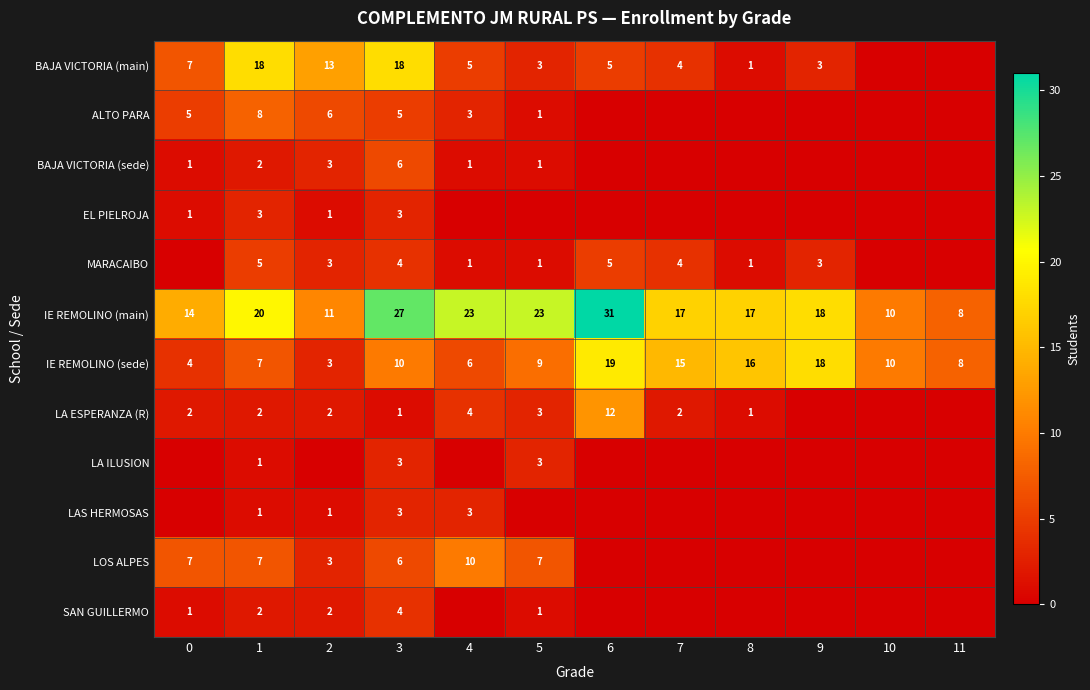

What is the difference between the BAJA VICTORIA (main) values at 2 and 4?

8